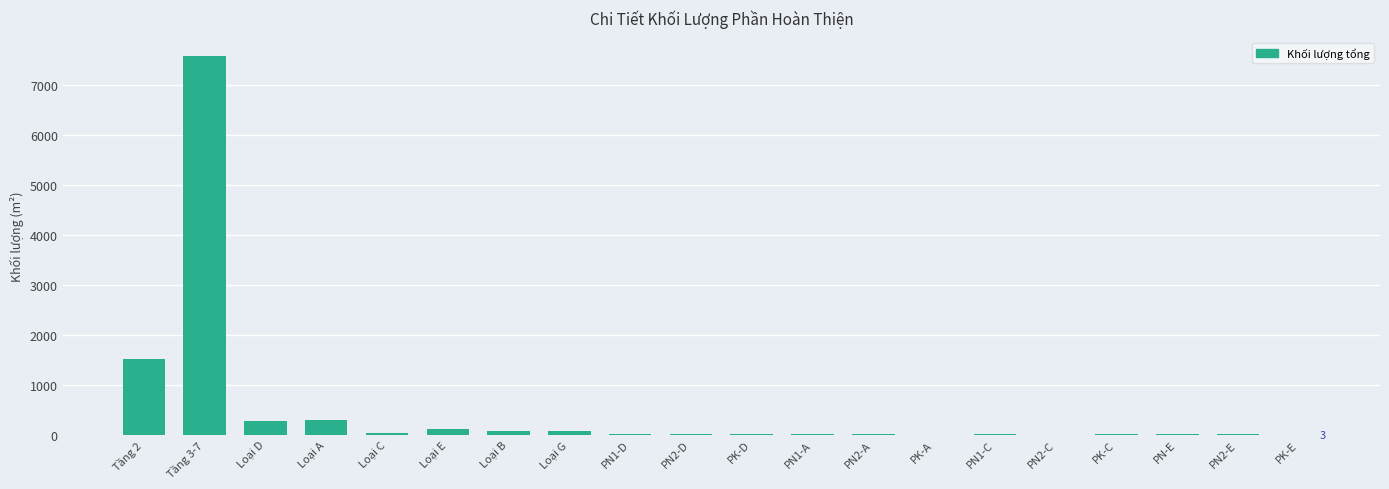

What is the maximum value shown in the chart?

7562.7